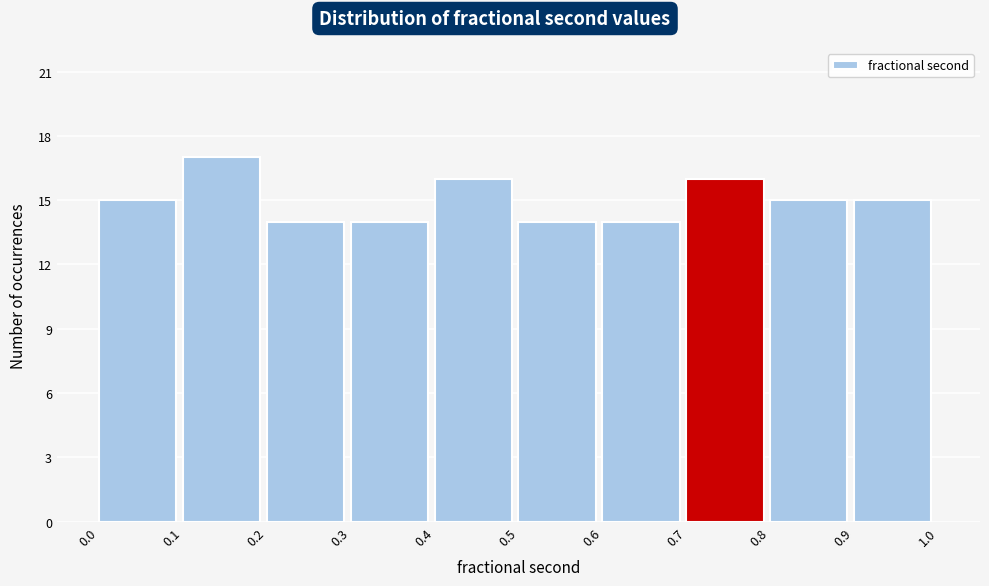

Which range on the x-axis has the tallest bar?

0.1 to 0.2